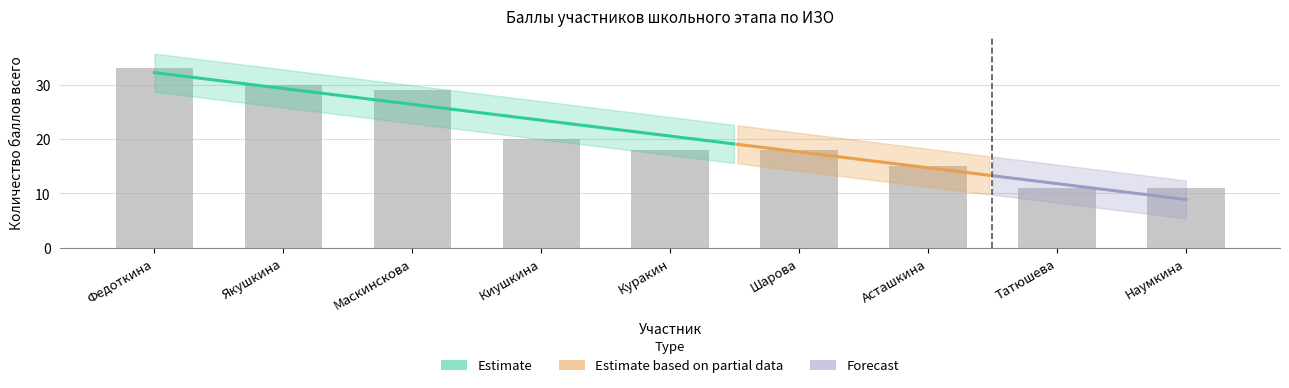

How many series are shown in this chart?

1